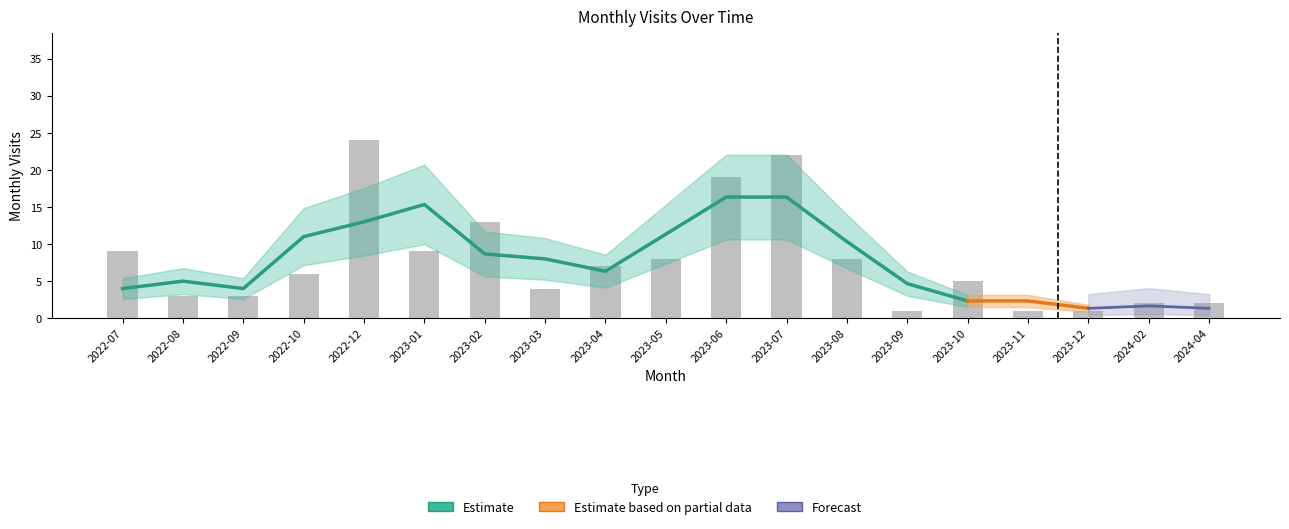

What is the label of the 17th bar from the right?

2022-09